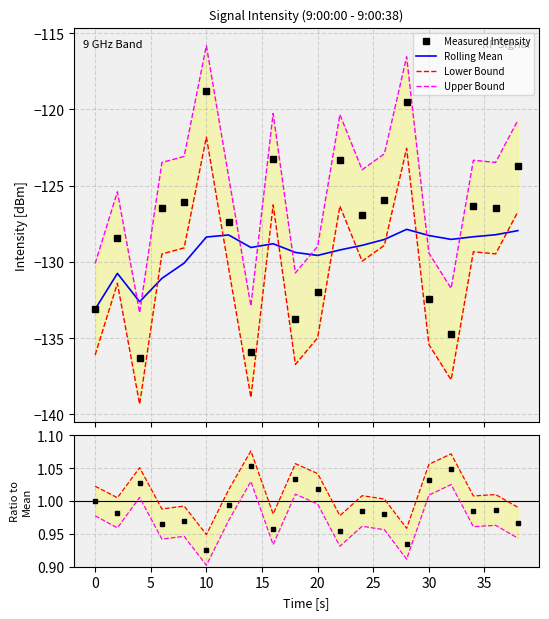

What is the total value across all series at 16?

-498.6